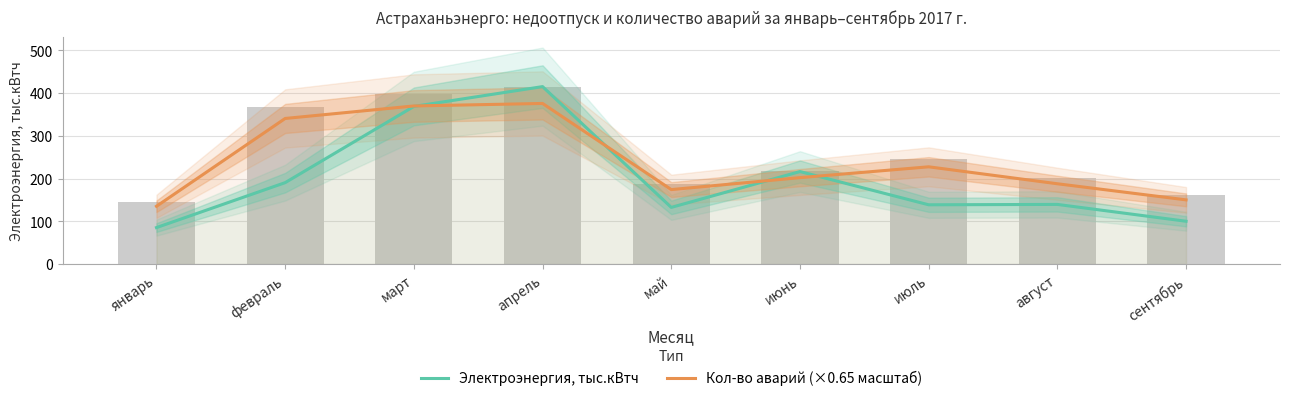

How many distinct data groups are displayed?

2